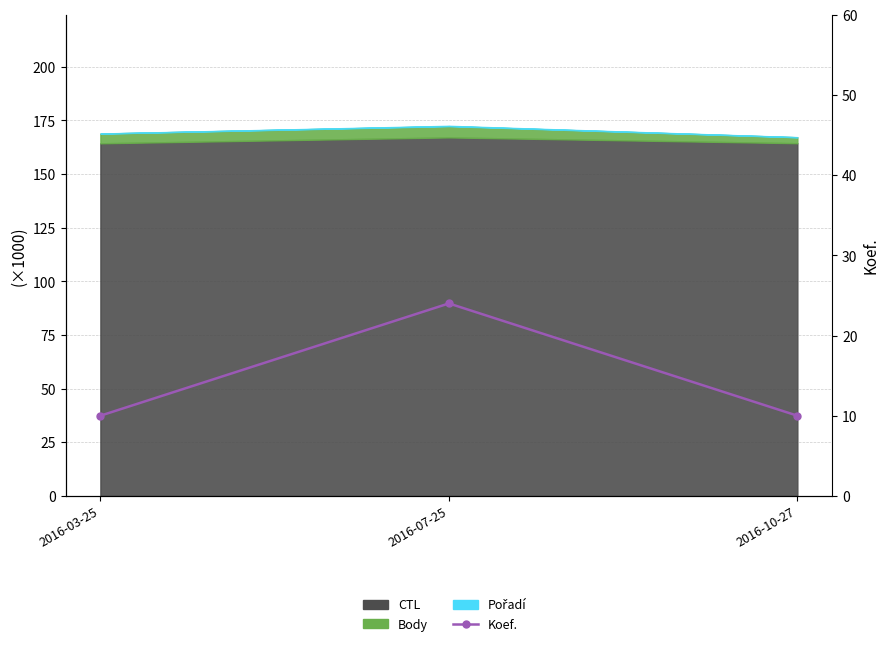

What is the label of the 3rd point from the right?

2016-03-25